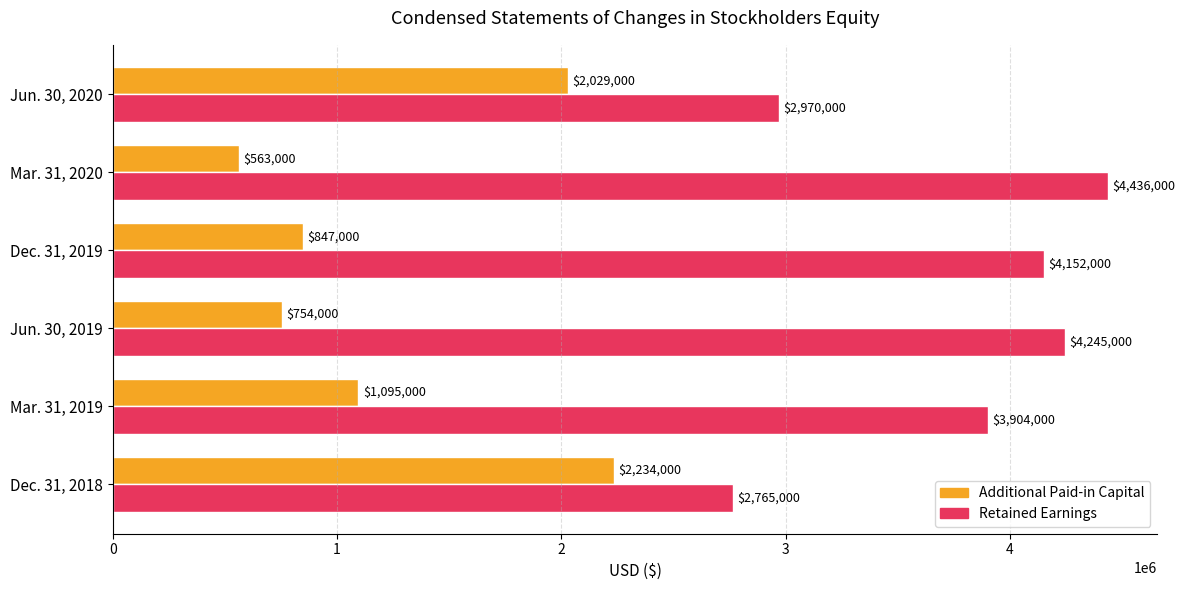

What is the minimum value shown in the chart?

563000